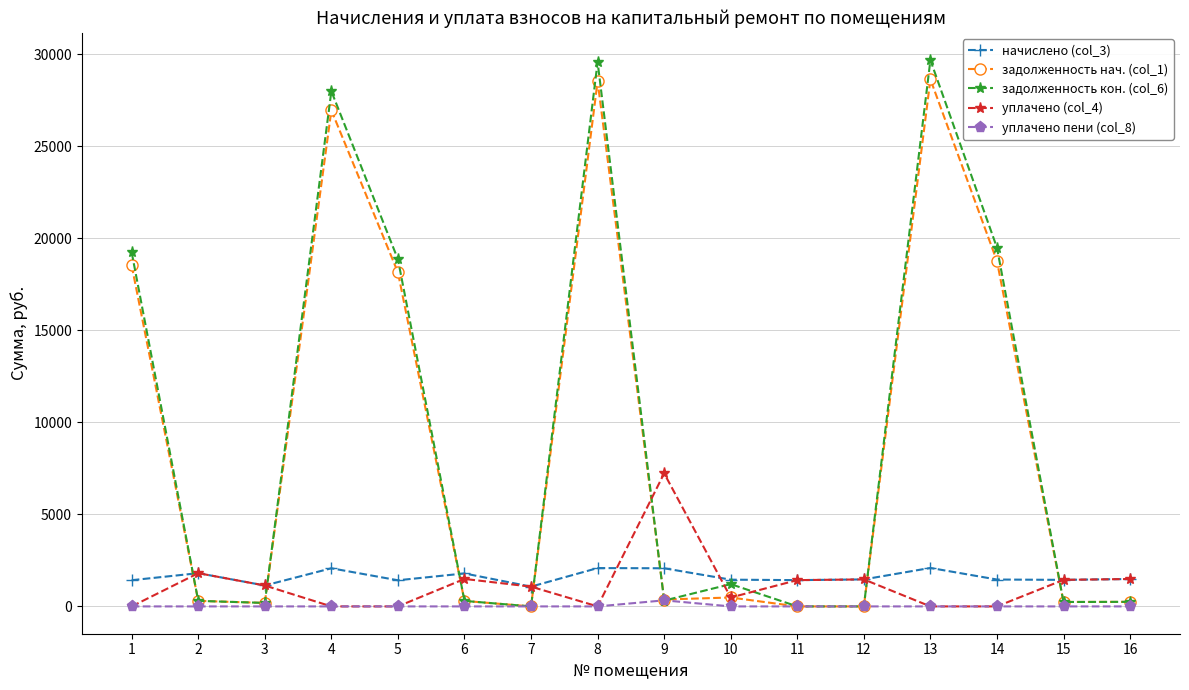

Is the value of уплачено (col_4) at 1 greater than the value of начислено (col_3) at 2?

No